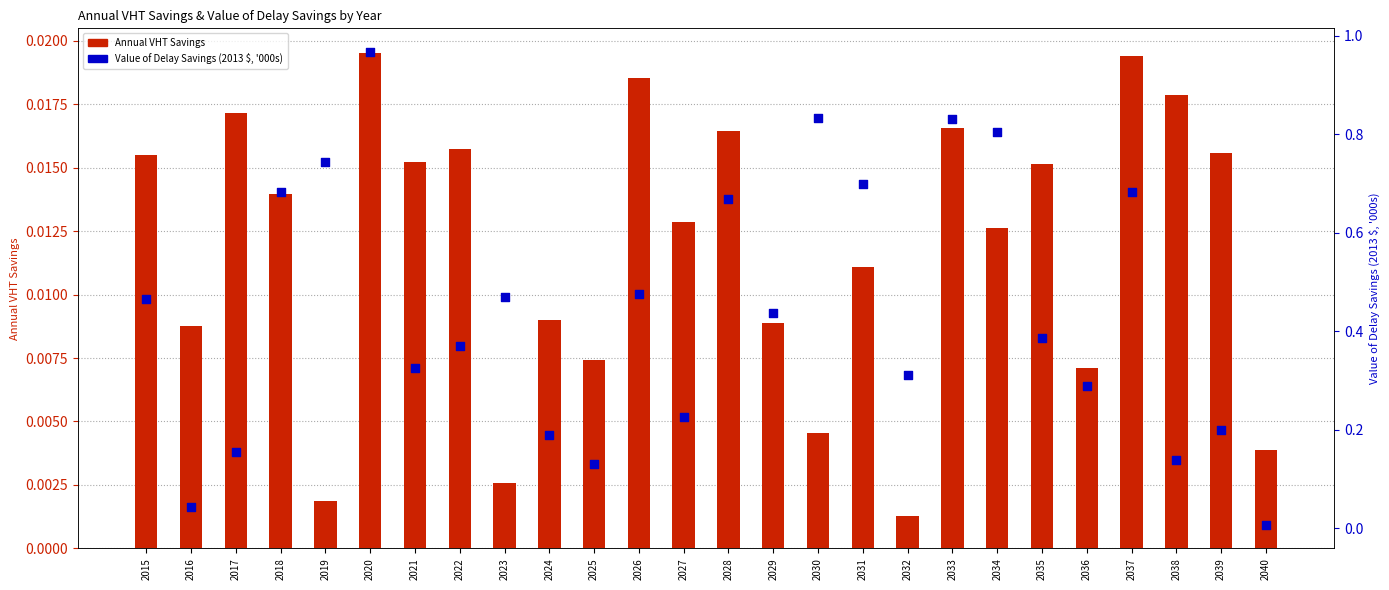

At how many categories does at least one series exceed 0?

26